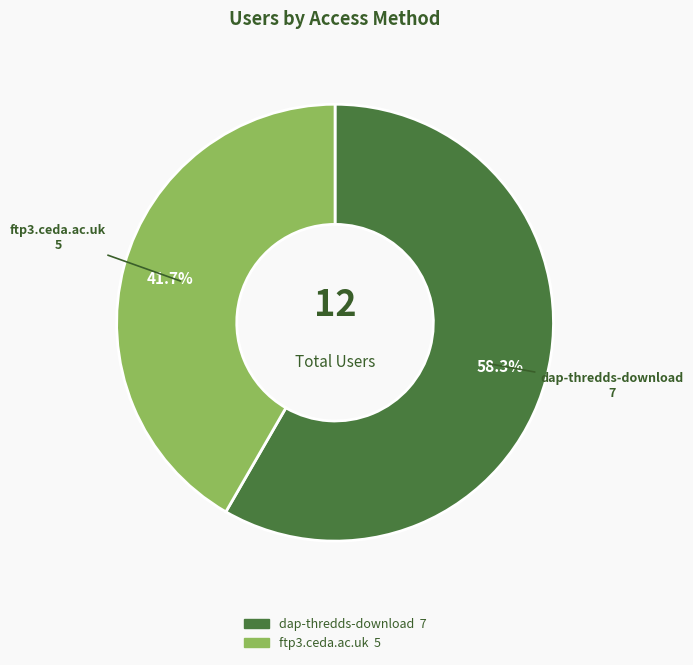

What percentage is the ftp3.ceda.ac.uk slice, to the nearest percent?

42%